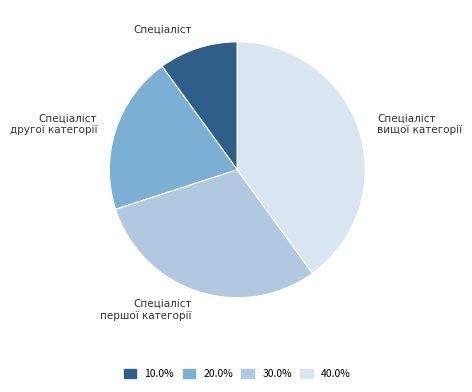

Does any single category account for the majority?

No